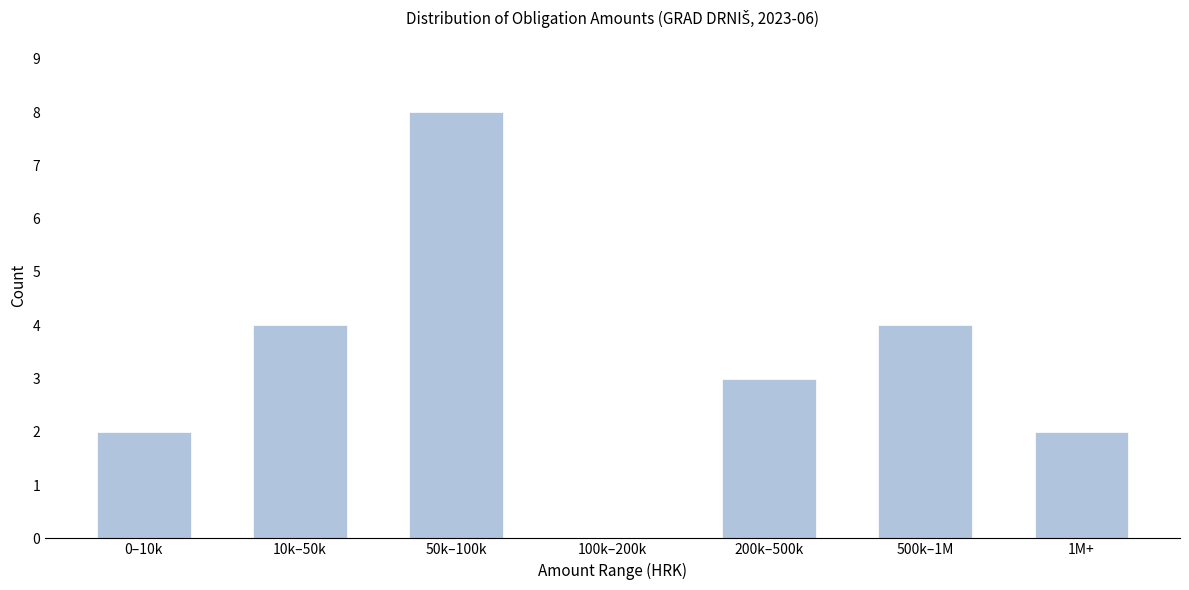

Reading left to right, what are all the values shown in this chart?

0–10k=2	10k–50k=4	50k–100k=8	100k–200k=0	200k–500k=3	500k–1M=4	1M+=2